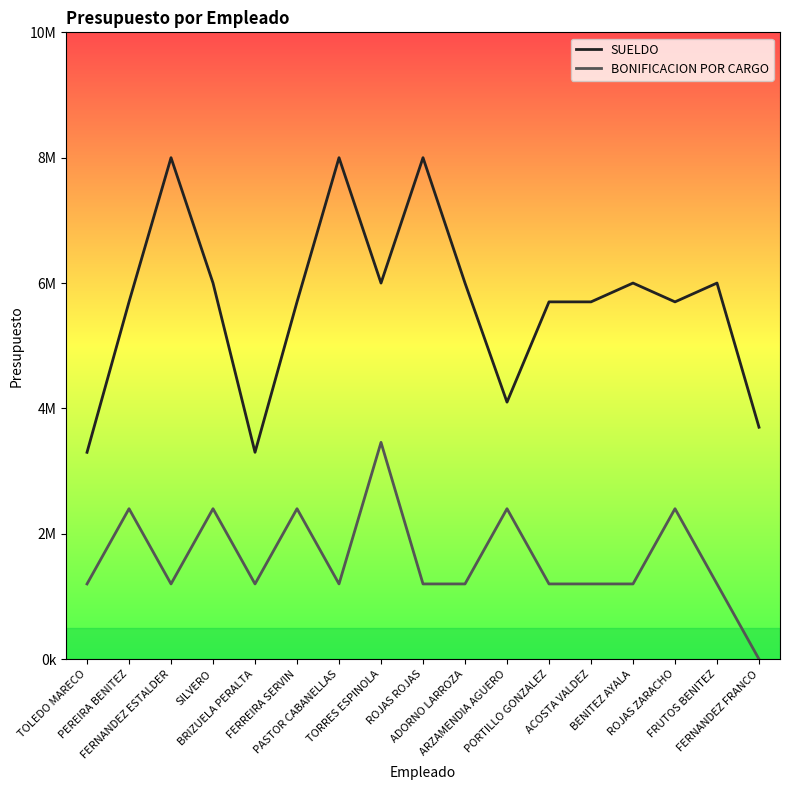

Between BRIZUELA PERALTA and ARZAMENDIA AGUERO, which series saw the biggest shift?

BONIFICACION POR CARGO